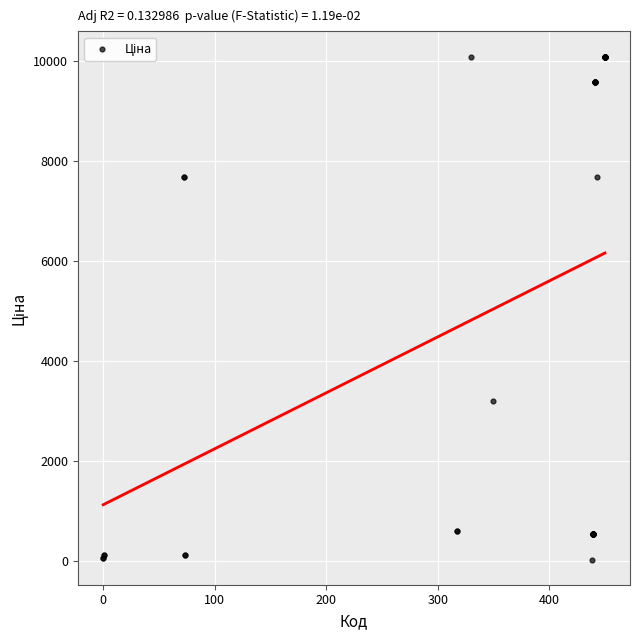

What Y value in the scatter plot is closest to 5058?

3193.0